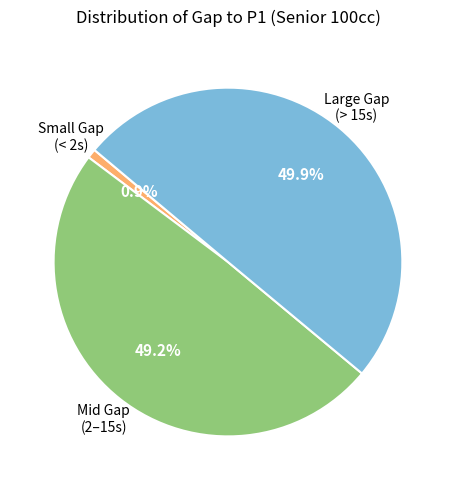

How many slices are in this pie chart?

3